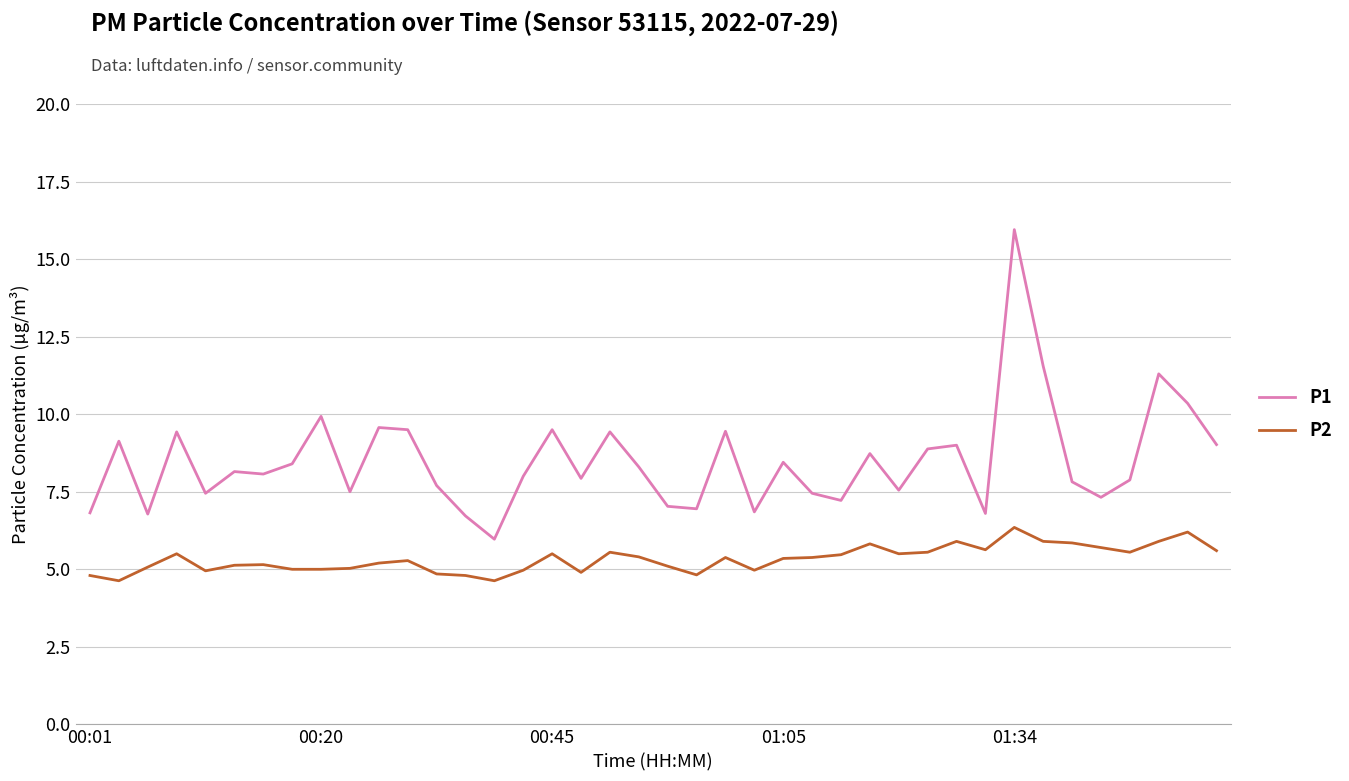

Which series has the largest total across all categories?

P1